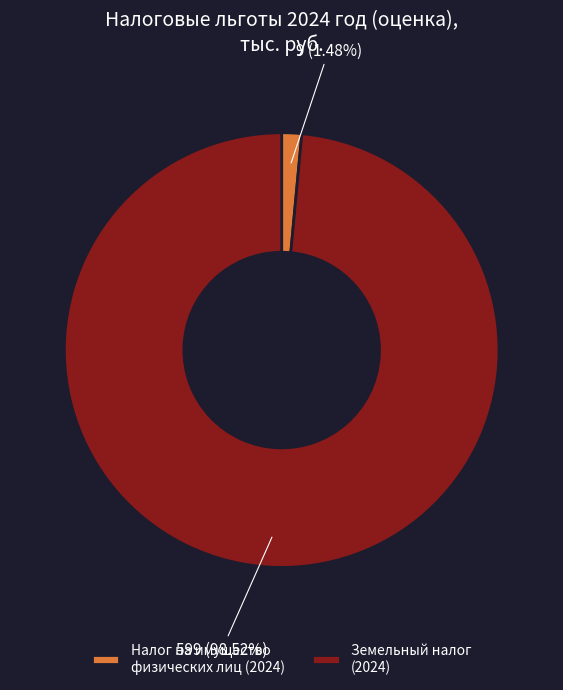

Rank the categories by value from lowest to highest.

Налог на имущество физических лиц (2024), Земельный налог (2024)